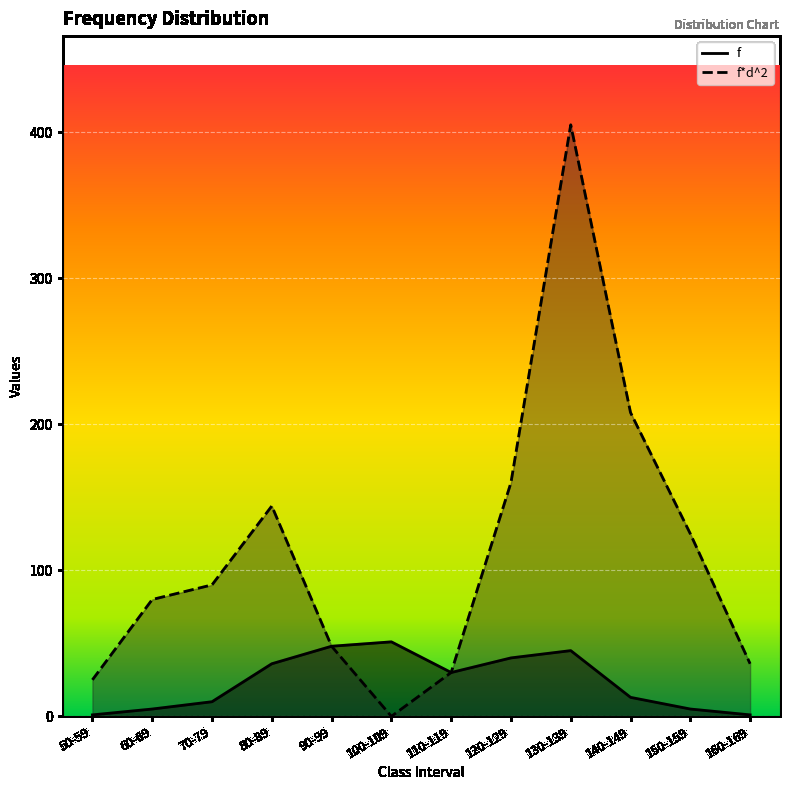

List the series in order of their peak value, lowest first.

f, f*d^2